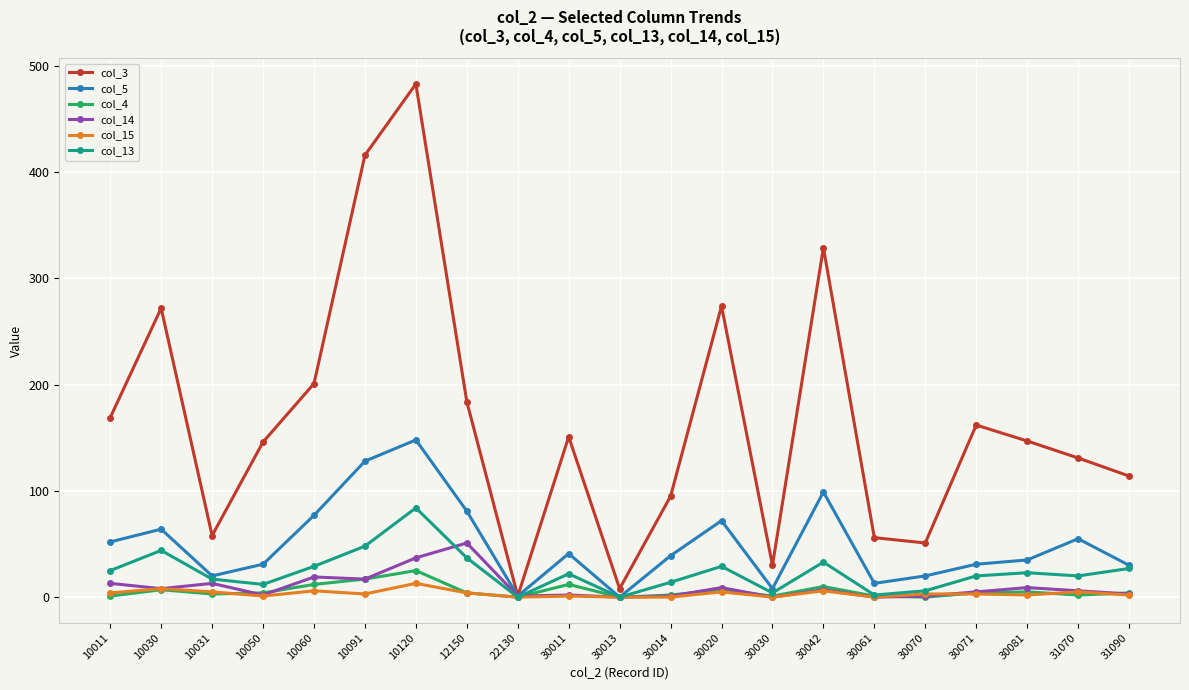

Which series changed the most between 10120 and 12150?

col_3